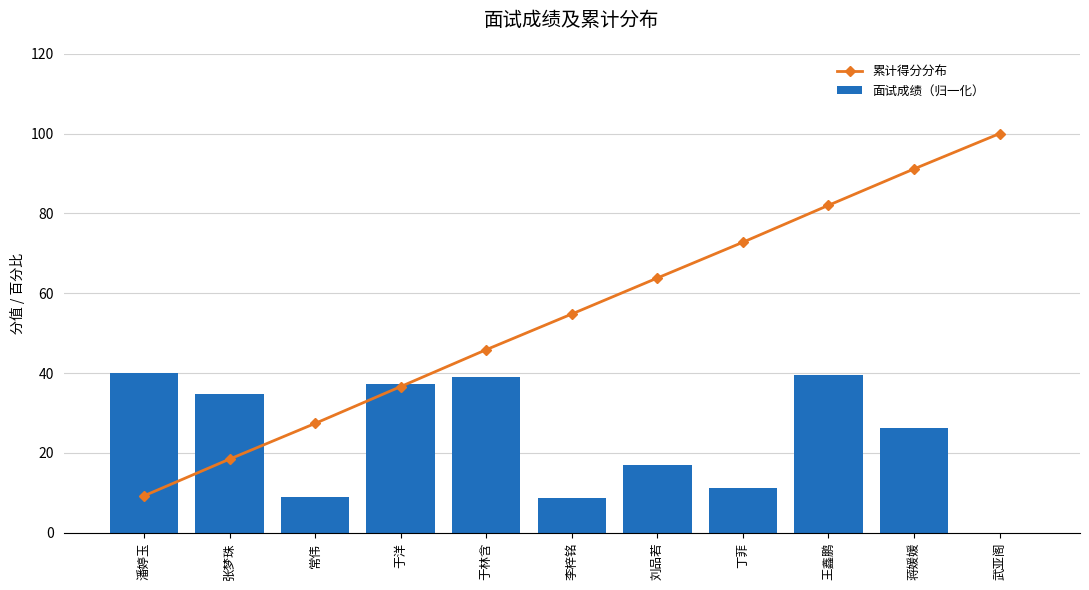

Rank the categories by 累计得分分布 value from lowest to highest.

潘婷玉, 张梦珠, 常伟, 于洋, 于林含, 李梓铭, 刘品若, 丁菲, 王鑫鹏, 蒋媛媛, 武亚阁